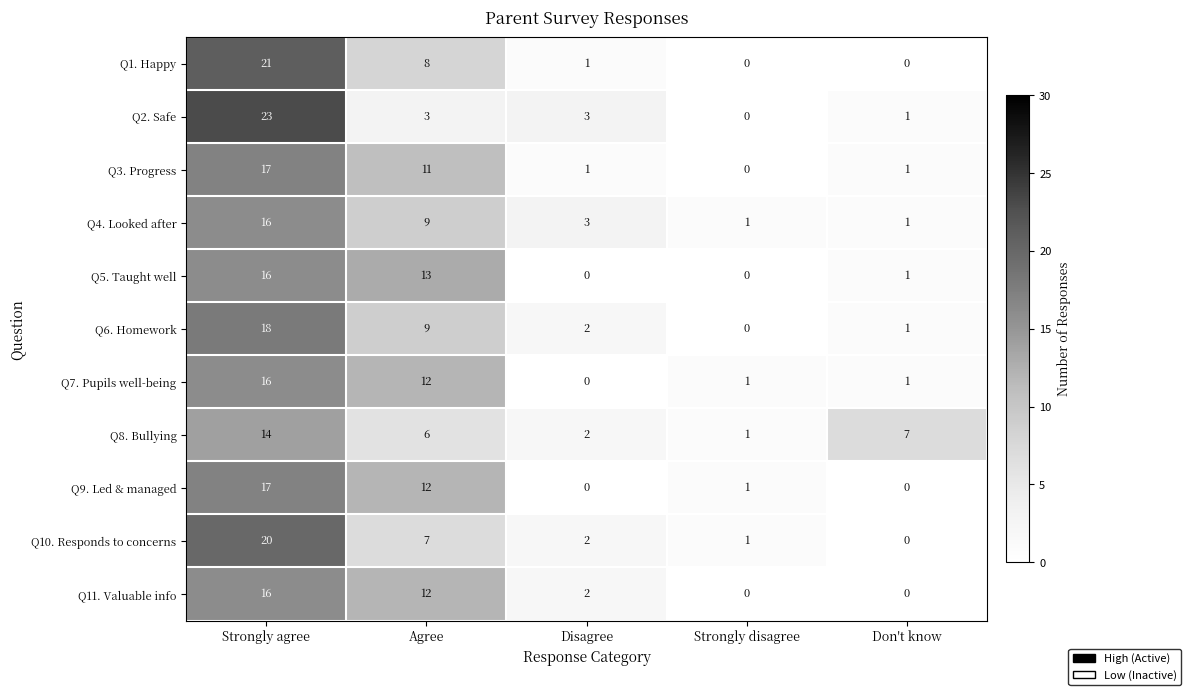

At which label is Q1. Happy closest to 10?

Agree